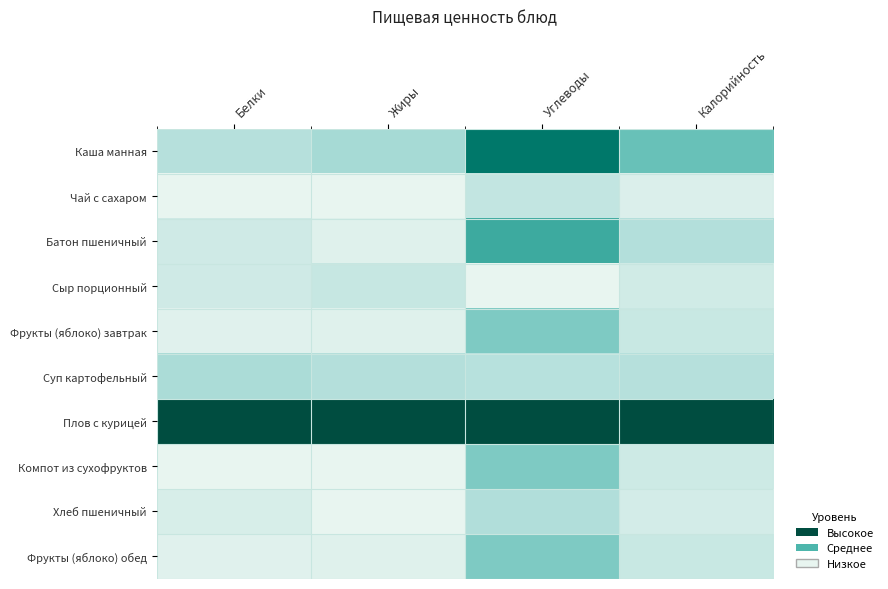

At how many categories does at least one series exceed 0?

4